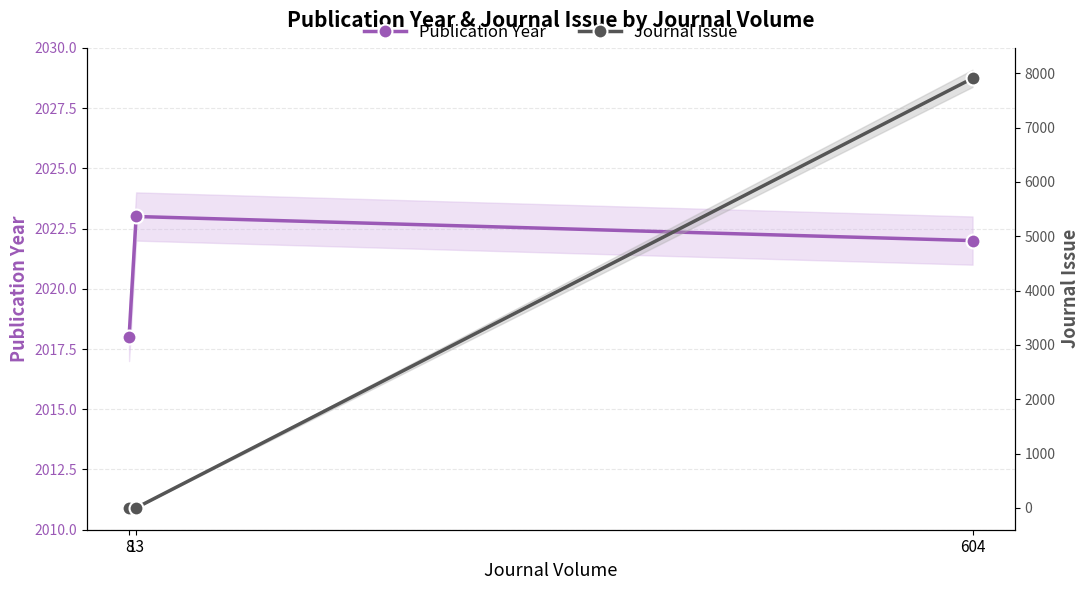

How many data points in Journal Issue are above 1?

1